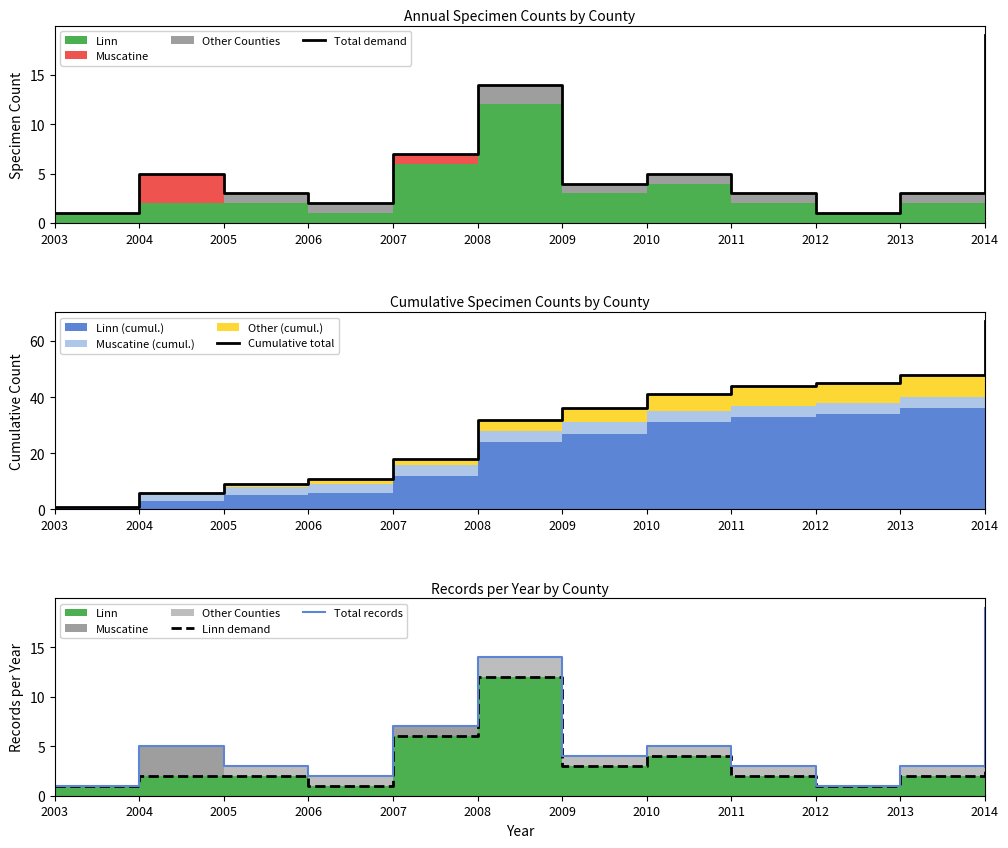

Reading left to right, extract all data points from this chart.

Total demand: 1	5	3	2	7	14	4	5	3	1	3	19
Cumulative total: 1	6	9	11	18	32	36	41	44	45	48	67
Linn demand: 1	2	2	1	6	12	3	4	2	1	2	15
Total records: 1	5	3	2	7	14	4	5	3	1	3	19